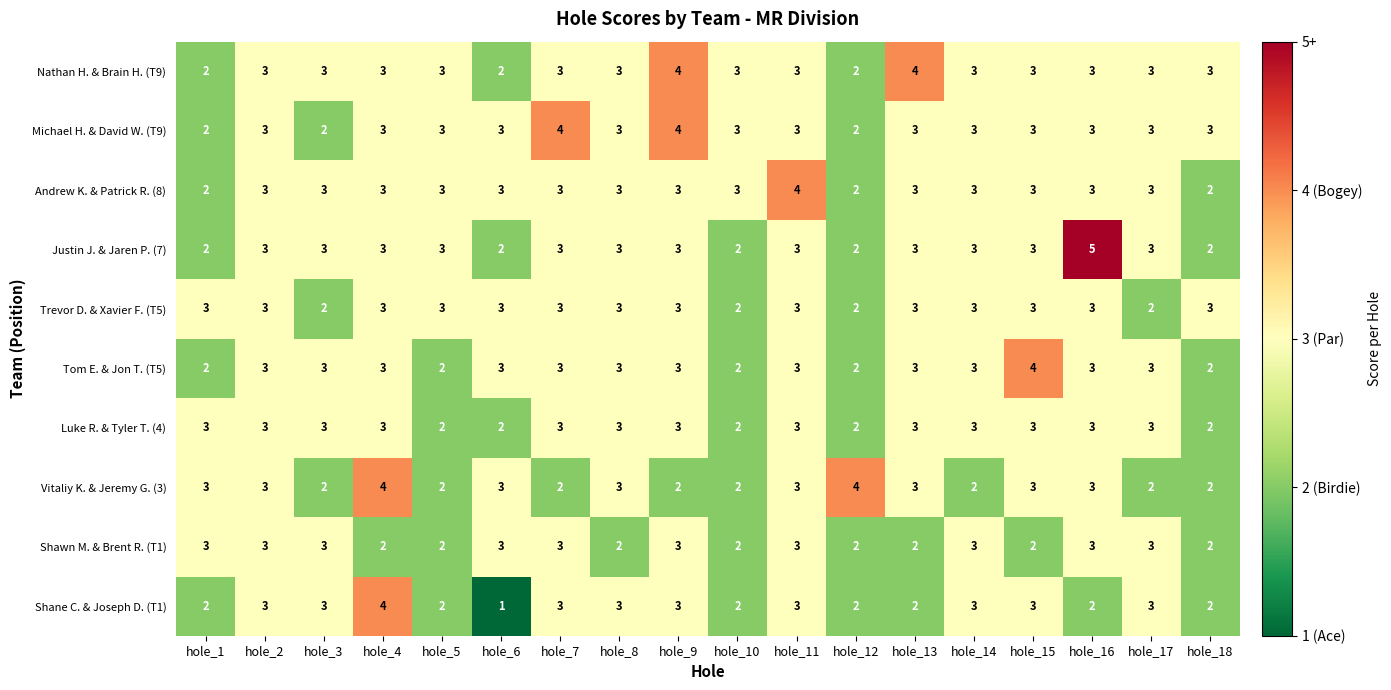

At how many categories does at least one series exceed 1?

18